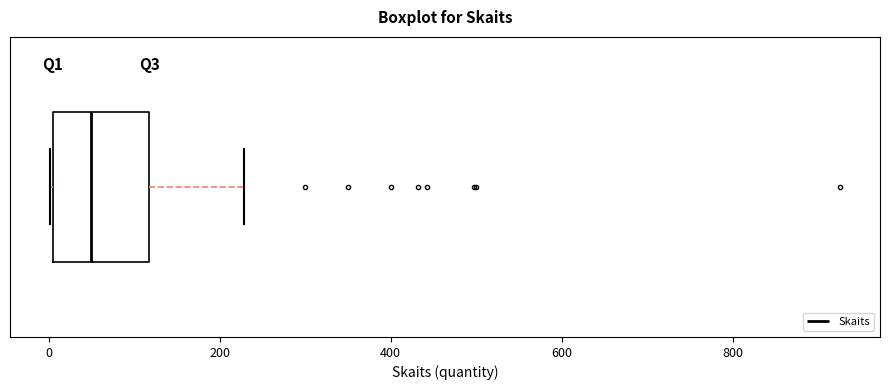

Where is the right edge of the box on the x-axis? The values are not printed on the chart, so give them approximately, as read against the axis.

120